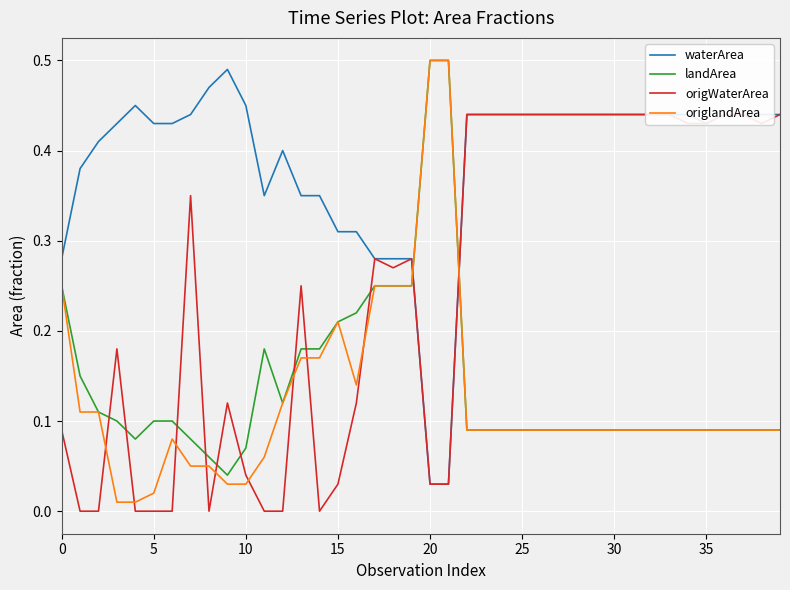

List the series in order of their peak value, lowest first.

origWaterArea, waterArea, landArea, origlandArea